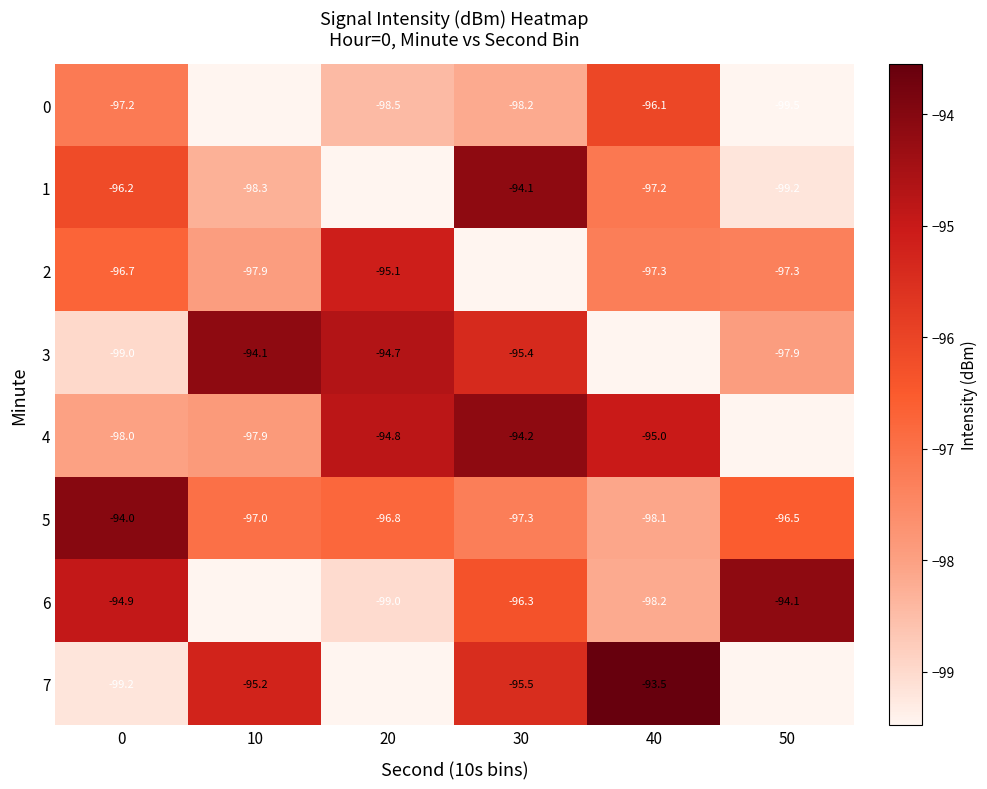

Which category has the highest value across all series?

40